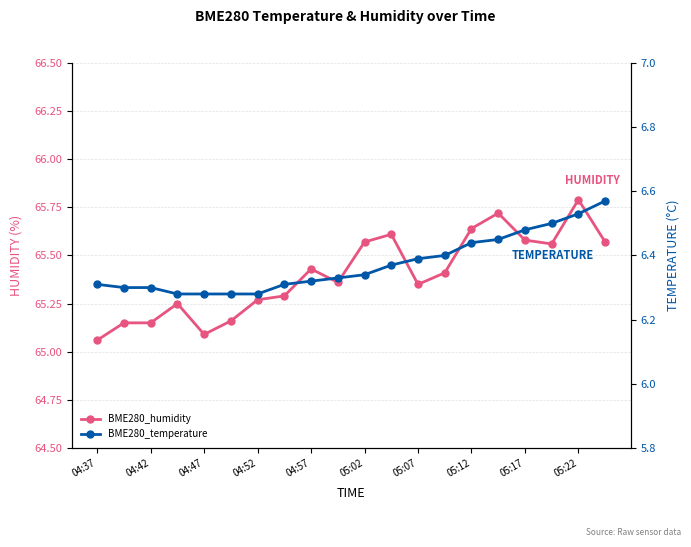

How many lines are shown in the chart?

2